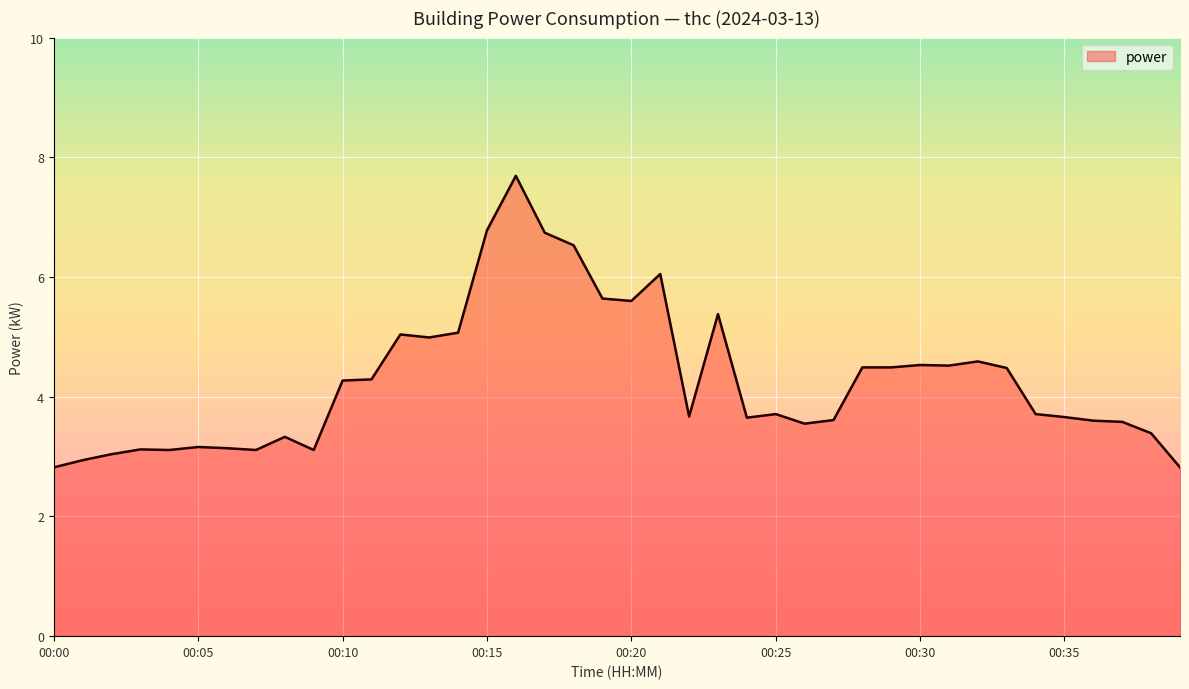

What is the maximum value shown in the chart?

7.7